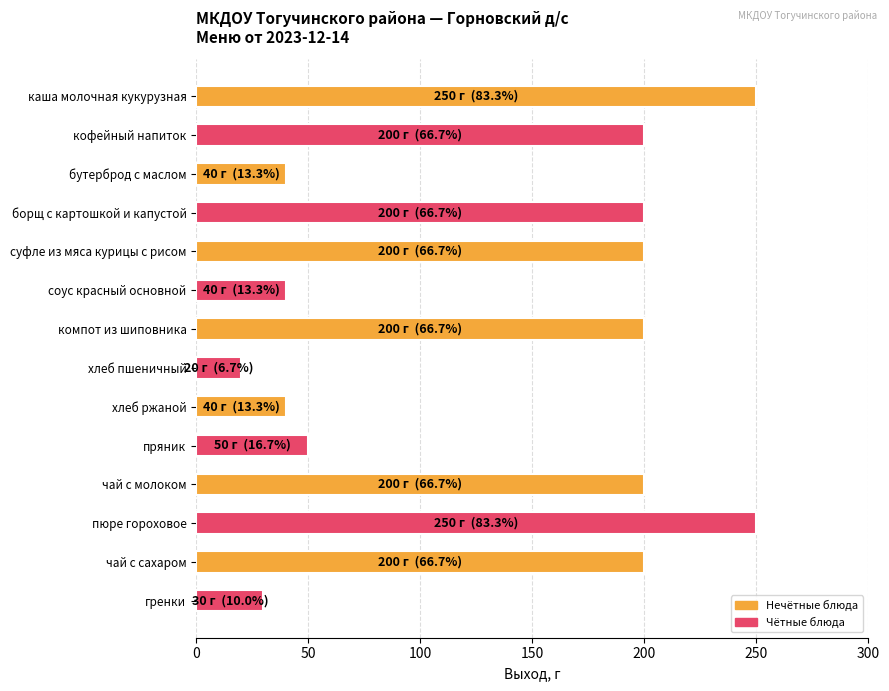

Reading bottom to top, transcribe all the data shown in this chart.

гренки=30	чай с сахаром=200	пюре гороховое=250	чай с молоком=200	пряник=50	хлеб ржаной=40	хлеб пшеничный=20	компот из шиповника=200	соус красный основной=40	суфле из мяса курицы с рисом=200	борщ с картошкой и капустой=200	бутерброд с маслом=40	кофейный напиток=200	каша молочная кукурузная=250